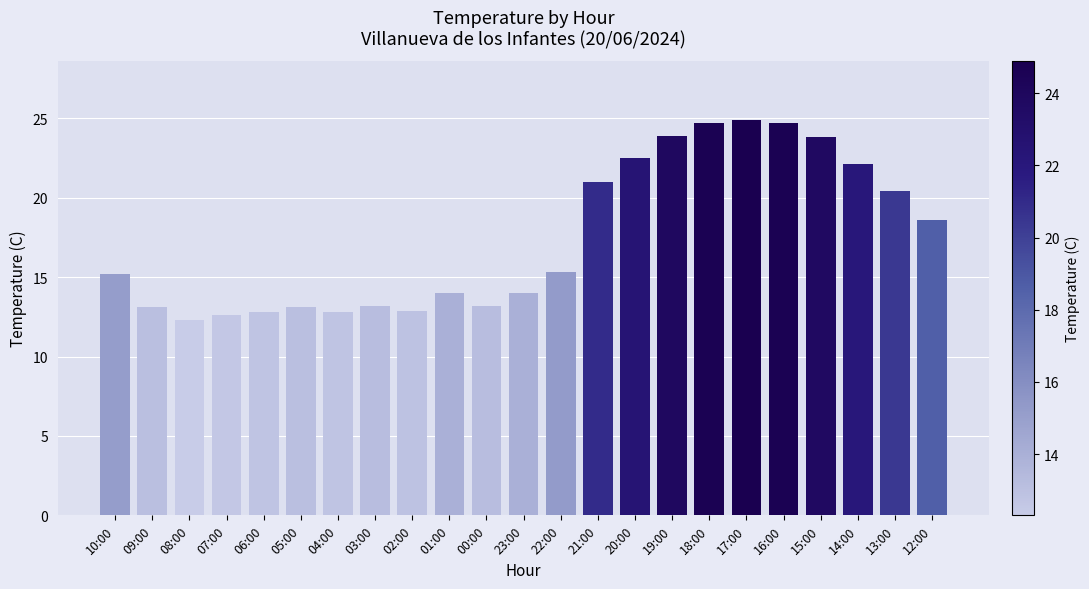

How many data points are less than 15?

11